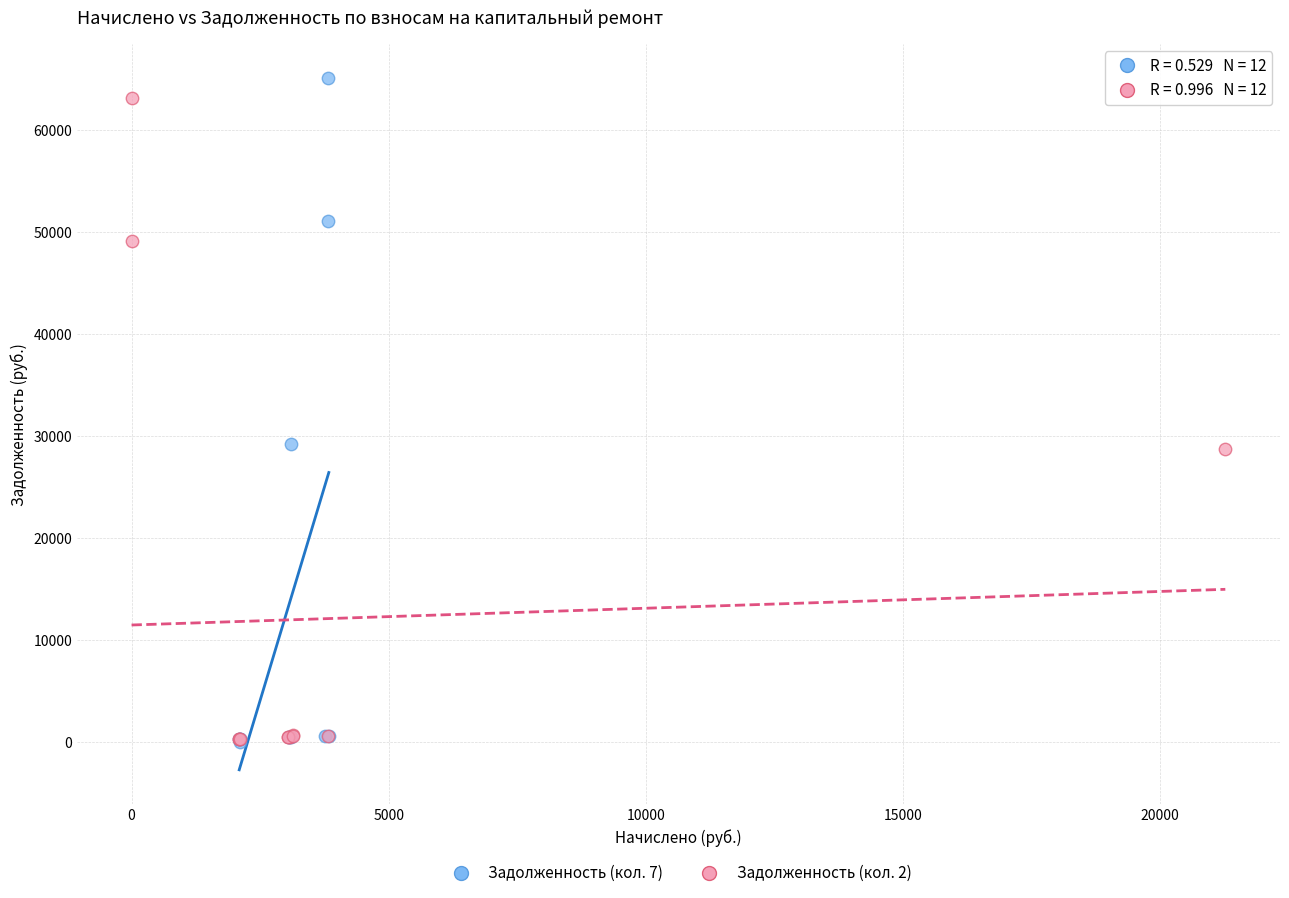

Which series has the largest Y range (max minus min)?

Задолженность (кол. 7)